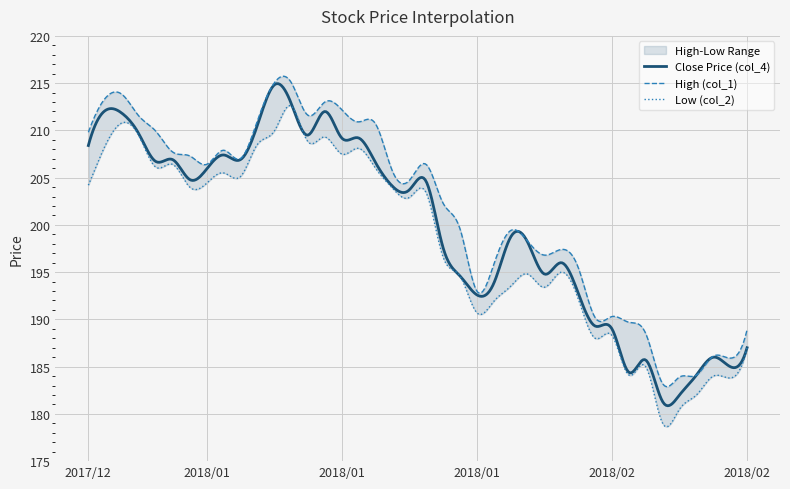

Count the number of data series in this chart.

4